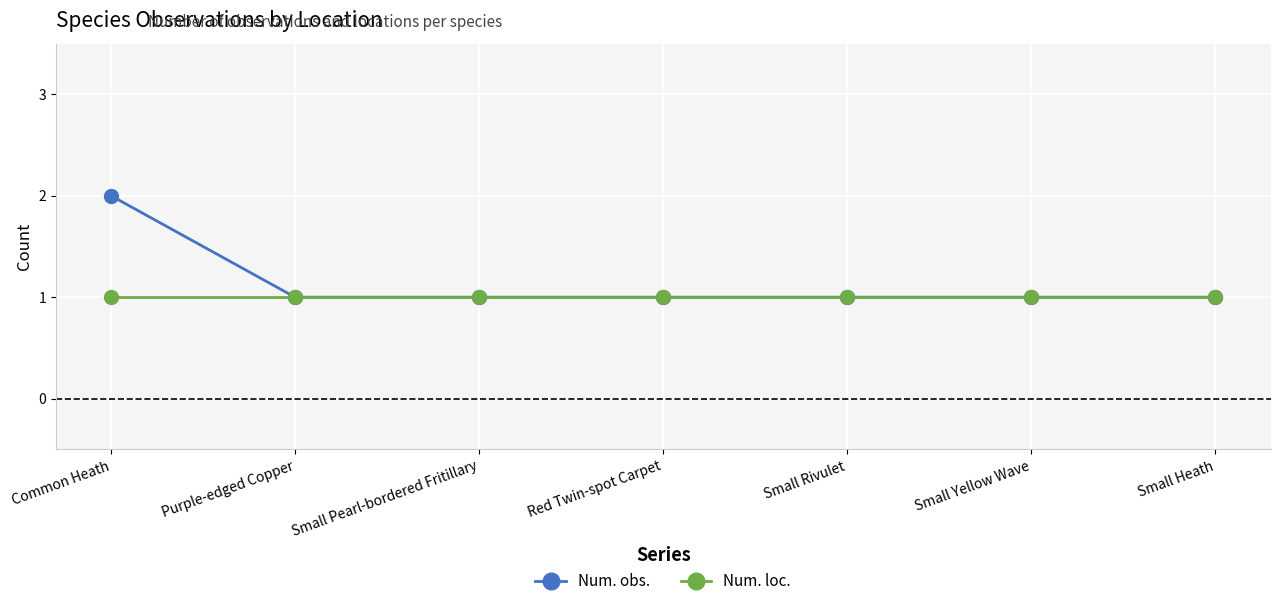

What is the average value of the Num. obs. series?

1